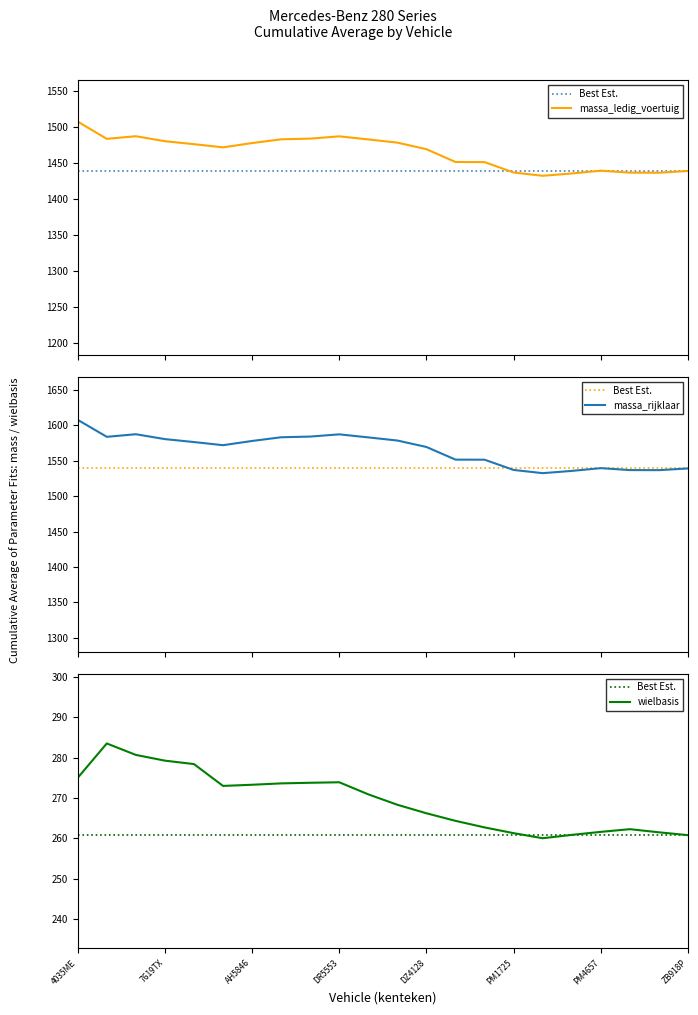

How many lines are shown in the chart?

3